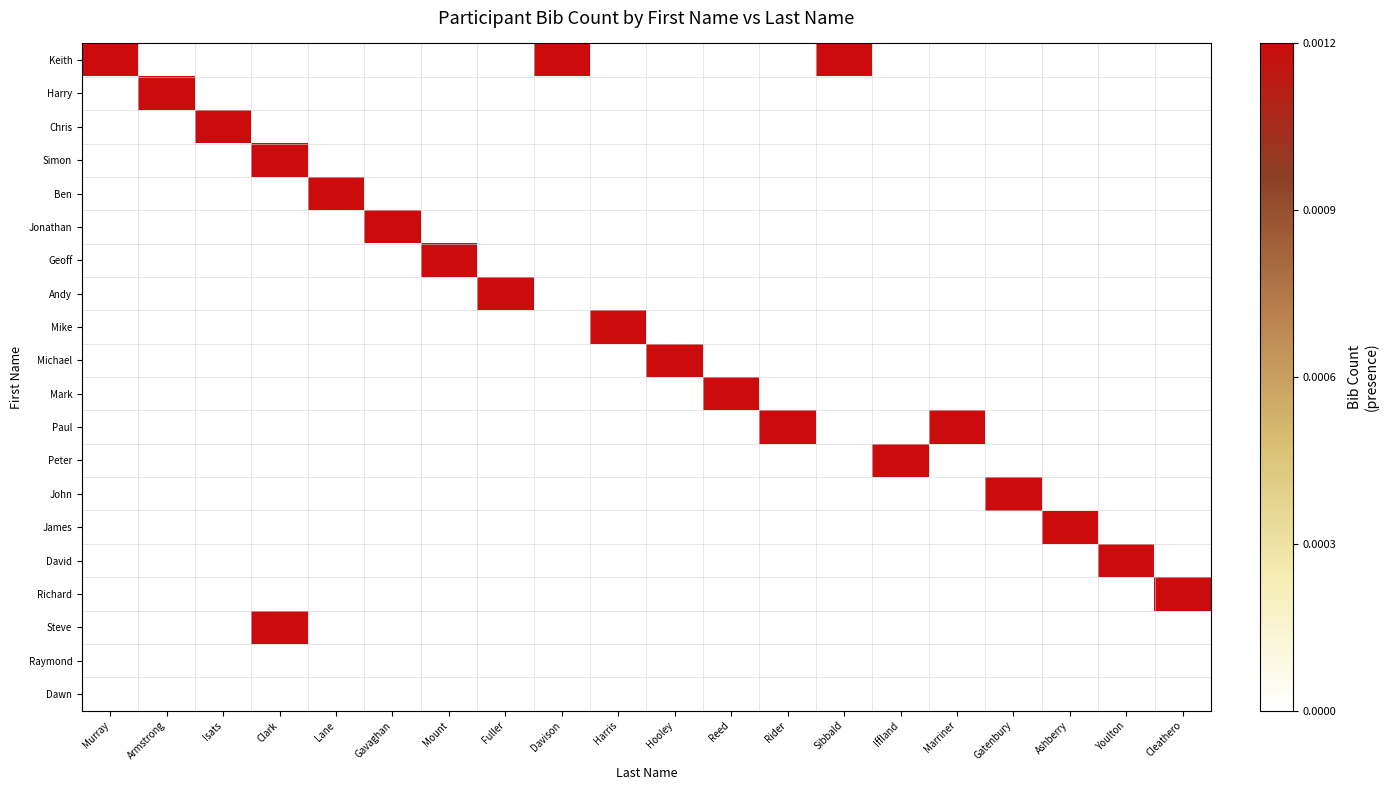

Which series has the largest total across all categories?

Keith